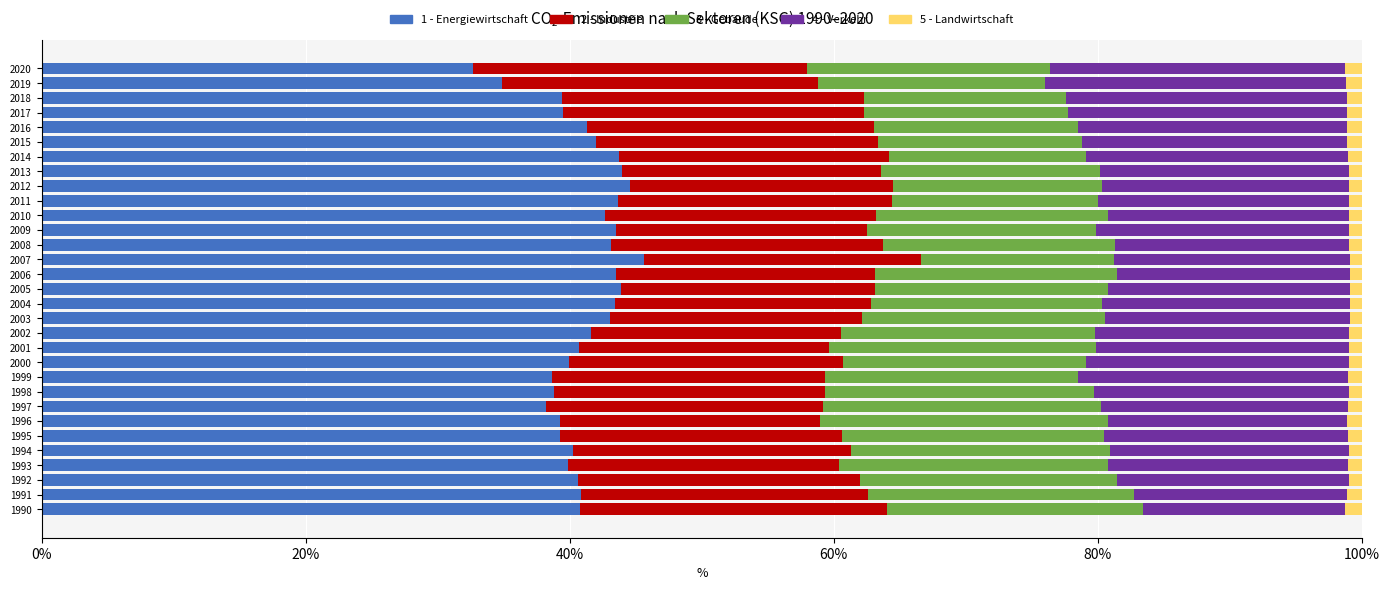

What is the maximum value for 1 - Energiewirtschaft?

45.6